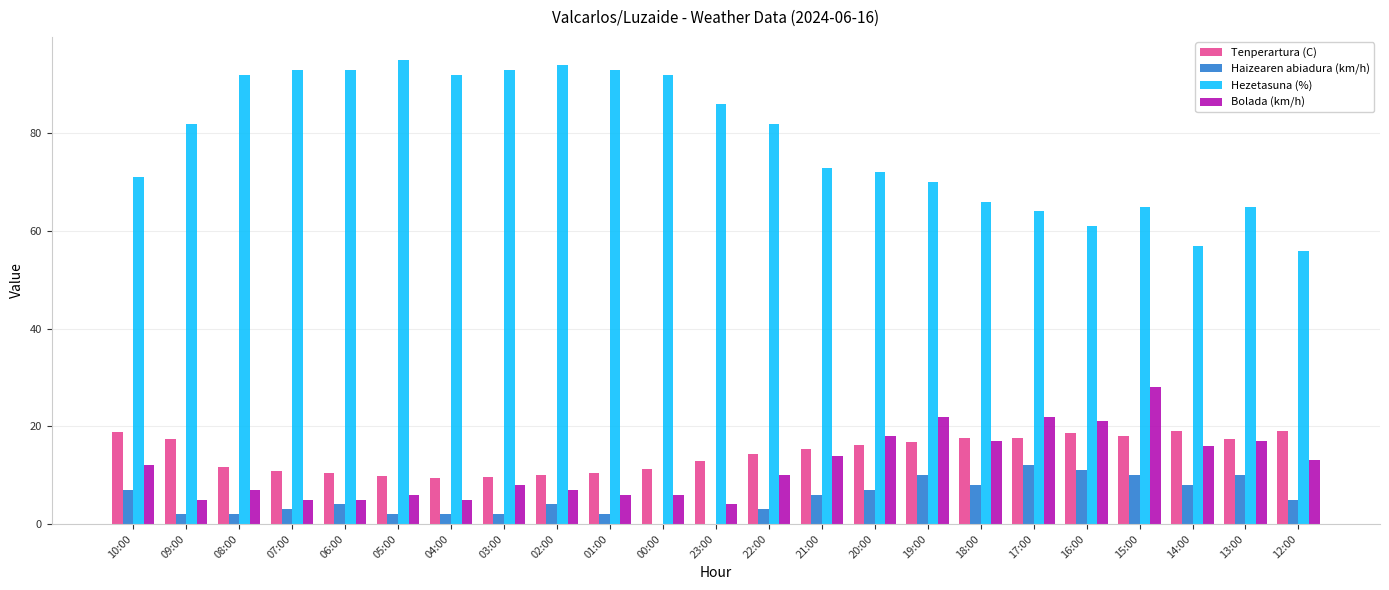

Which series has the largest total across all categories?

Hezetasuna (%)